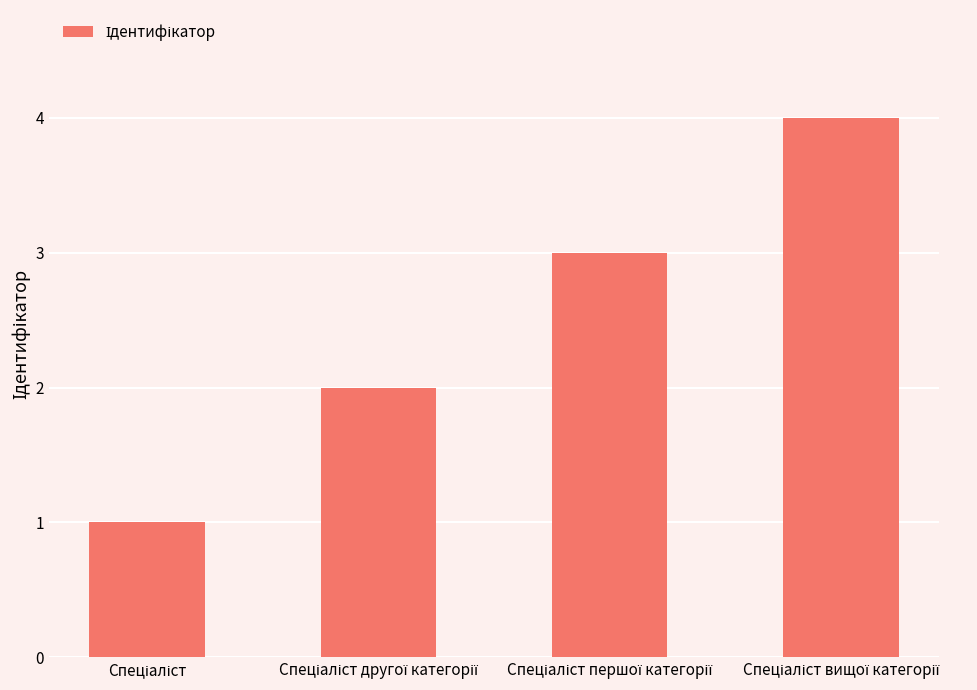

Reading left to right, extract all data points from this chart.

1	2	3	4